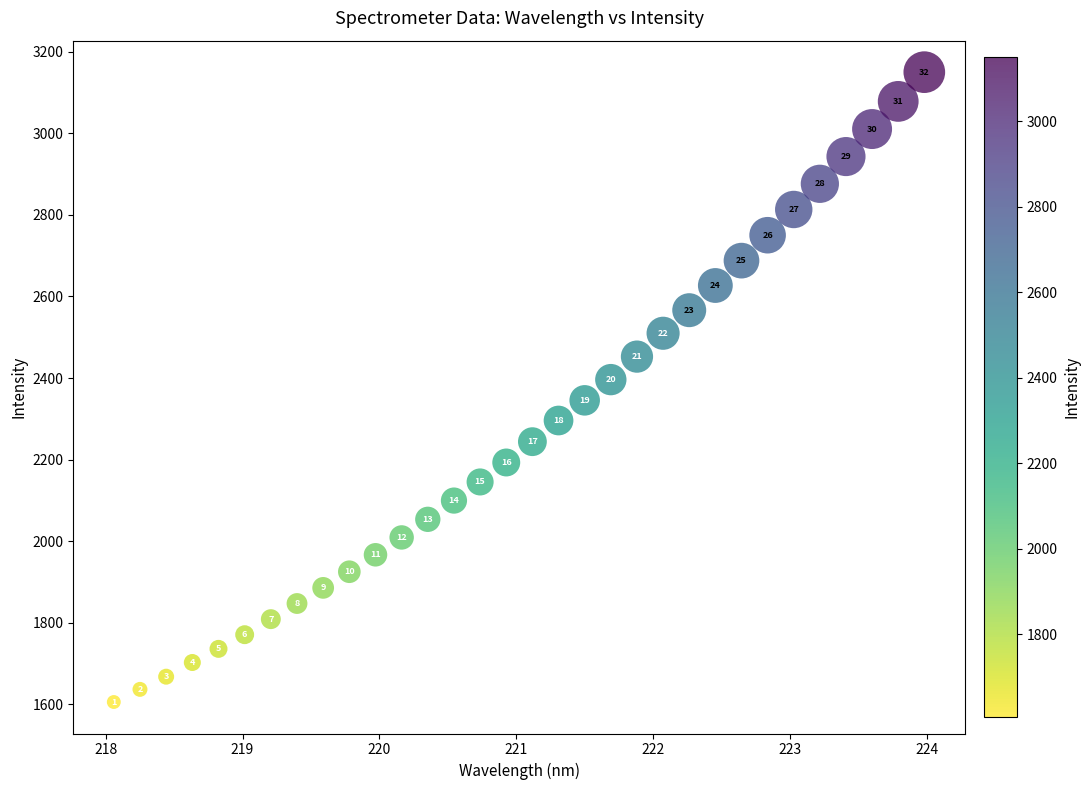

What is the range of Y values (max minus min)?

1544.5